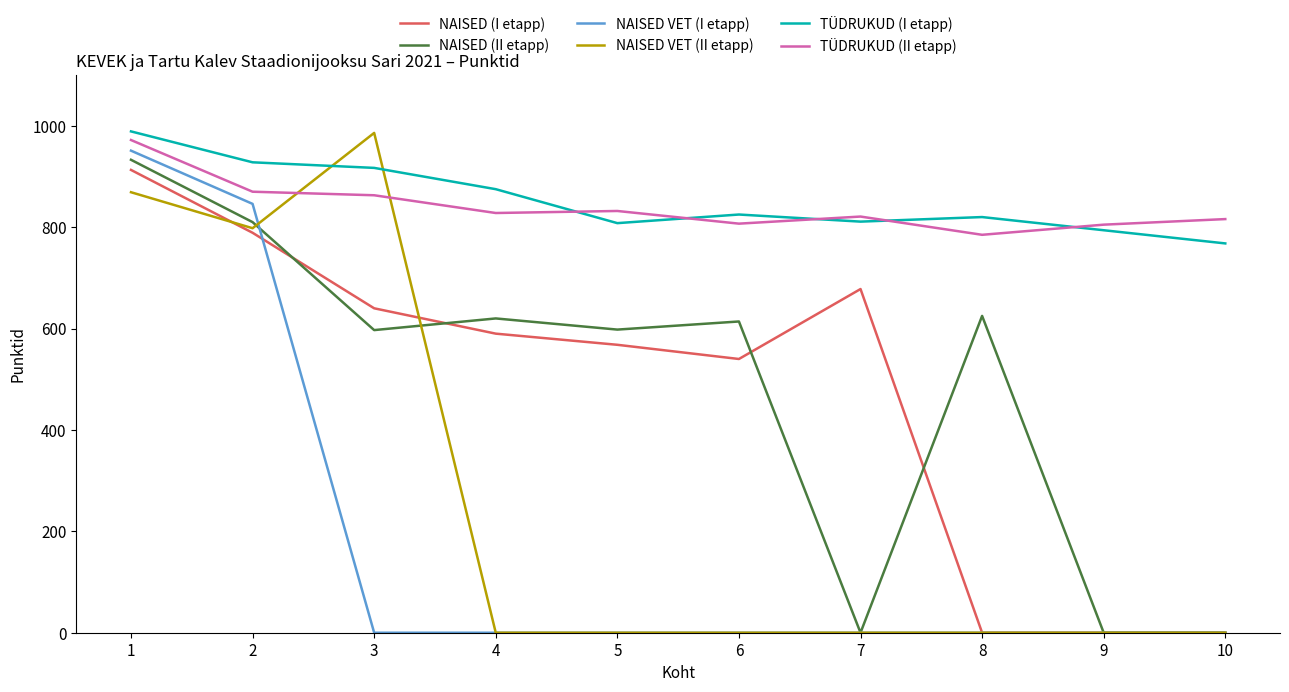

Does the chart have visible grid lines?

No